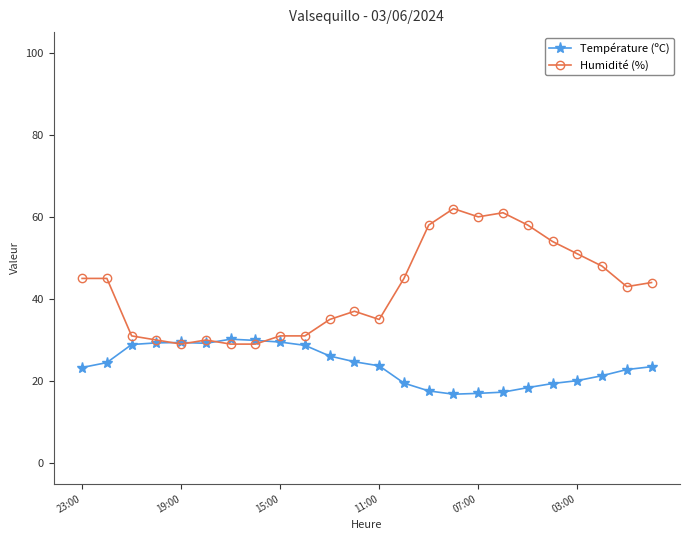

True or false: Humidité (%) has more than 0 interior local peaks.

True